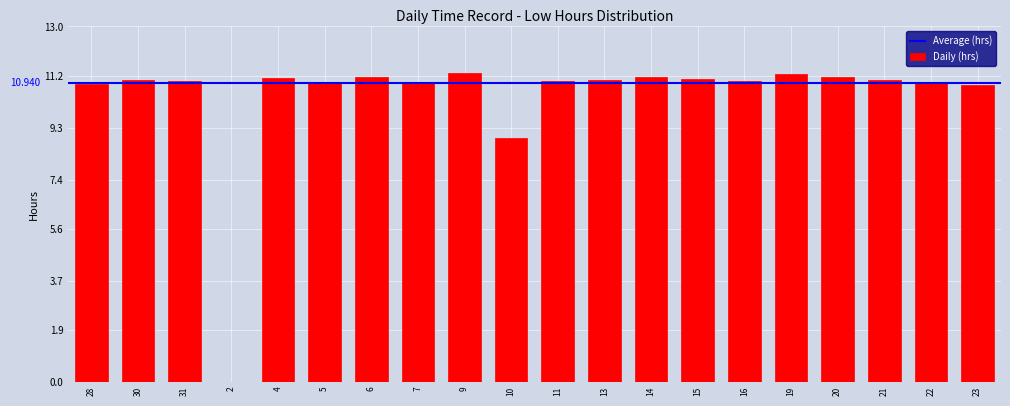

At which label is the value closest to 5?

10